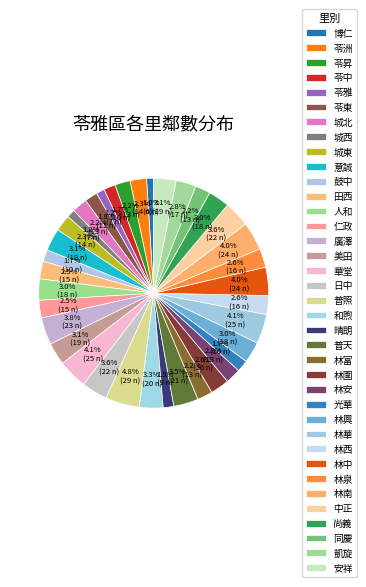

What percentage do 苓東 and 同慶 together represent?

4.0%